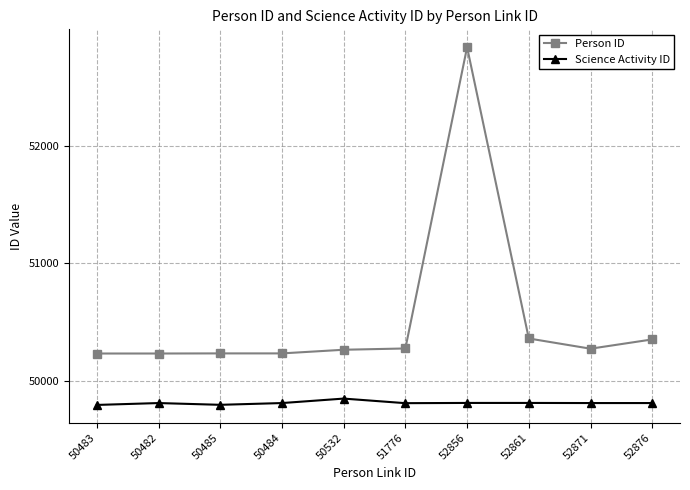

Is the value of Person ID at 50532 greater than the value of Science Activity ID at 52856?

Yes